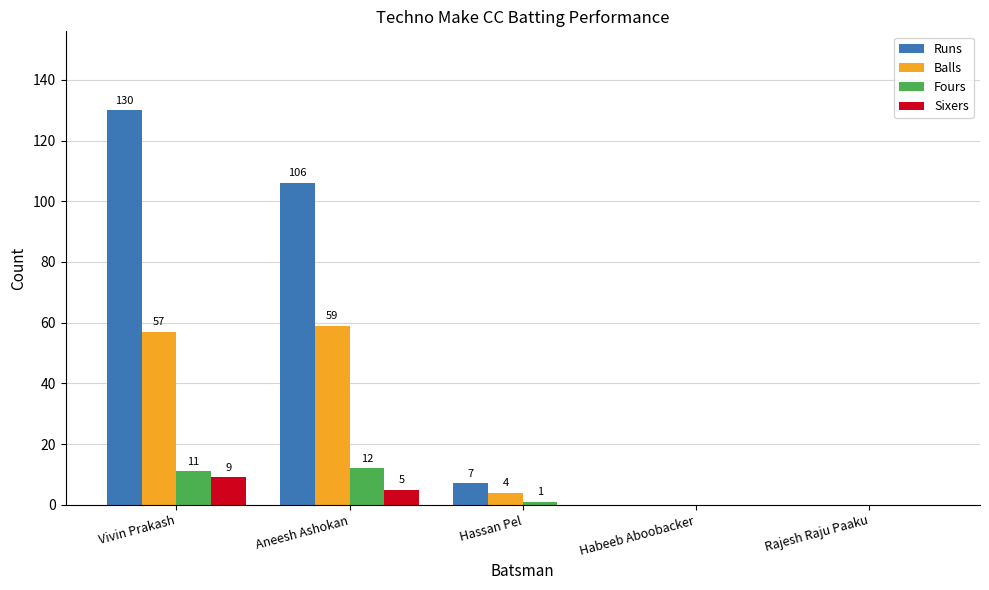

What is the greatest value displayed?

130